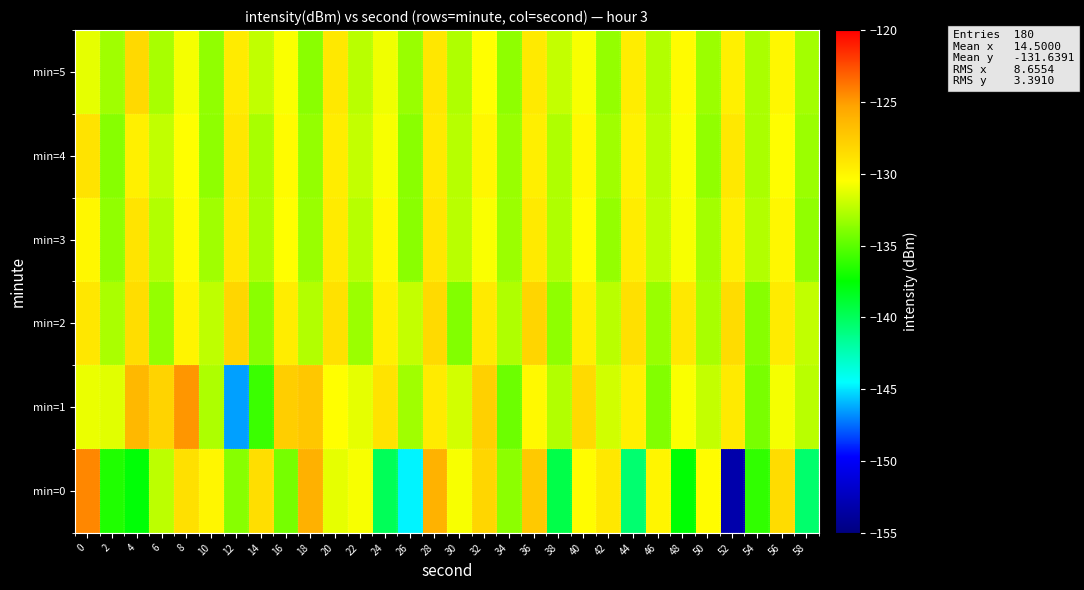

Reading left to right, transcribe all the data shown in this chart.

min=0: 0=-124.3	2=-136.7	4=-137.7	6=-132.4	8=-128.7	10=-130.0	12=-133.8	14=-128.7	16=-134.2	18=-126.0	20=-131.2	22=-130.7	24=-139.9	26=-144.7	28=-126.1	30=-130.7	32=-128.1	34=-133.6	36=-127.4	38=-139.5	40=-130.4	42=-129.2	44=-140.5	46=-129.9	48=-137.6	50=-130.4	52=-153.2	54=-136.2	56=-128.5	58=-140.4
min=1: 0=-131.1	2=-131.3	4=-126.4	6=-127.9	8=-124.8	10=-132.7	12=-146.4	14=-135.9	16=-127.7	18=-127.3	20=-130.5	22=-131.2	24=-128.9	26=-133.1	28=-129.4	30=-131.7	32=-127.8	34=-134.5	36=-130.2	38=-132.6	40=-128.4	42=-131.8	44=-129.7	46=-133.9	48=-130.6	50=-132.1	52=-129.3	54=-134.2	56=-130.8	58=-132.4
min=2: 0=-129.1	2=-132.8	4=-128.6	6=-133.4	8=-129.9	10=-132.3	12=-128.2	14=-133.7	16=-129.5	18=-132.6	20=-128.8	22=-133.2	24=-129.7	26=-132.1	28=-128.4	30=-133.9	32=-129.3	34=-132.7	36=-128.1	38=-133.6	40=-129.6	42=-132.4	44=-128.7	46=-133.3	48=-129.2	50=-132.9	52=-128.5	54=-133.8	56=-129.4	58=-132.2
min=3: 0=-130.1	2=-133.5	4=-129.0	6=-132.6	8=-130.3	10=-133.1	12=-129.2	14=-132.8	16=-130.5	18=-133.3	20=-129.4	22=-132.5	24=-130.2	26=-133.7	28=-129.1	30=-132.4	32=-130.6	34=-133.2	36=-129.3	38=-132.7	40=-130.4	42=-133.4	44=-129.5	46=-132.3	48=-130.7	50=-133.0	52=-129.6	54=-132.6	56=-130.1	58=-133.5
min=4: 0=-128.9	2=-133.8	4=-129.7	6=-132.2	8=-130.5	10=-133.6	12=-129.1	14=-132.9	16=-130.3	18=-133.4	20=-129.5	22=-132.1	24=-130.7	26=-133.7	28=-129.3	30=-132.5	32=-130.1	34=-133.3	36=-129.6	38=-132.7	40=-130.2	42=-133.1	44=-129.8	46=-132.4	48=-130.6	50=-133.5	52=-129.2	54=-132.8	56=-130.4	58=-133.2
min=5: 0=-131.2	2=-133.1	4=-128.3	6=-132.9	8=-130.8	10=-133.5	12=-129.4	14=-132.2	16=-130.6	18=-133.7	20=-129.2	22=-132.4	24=-130.9	26=-133.3	28=-129.1	30=-132.7	32=-130.5	34=-133.6	36=-129.3	38=-132.1	40=-130.7	42=-133.4	44=-129.5	46=-132.6	48=-130.3	50=-133.2	52=-129.7	54=-132.8	56=-130.1	58=-133.0